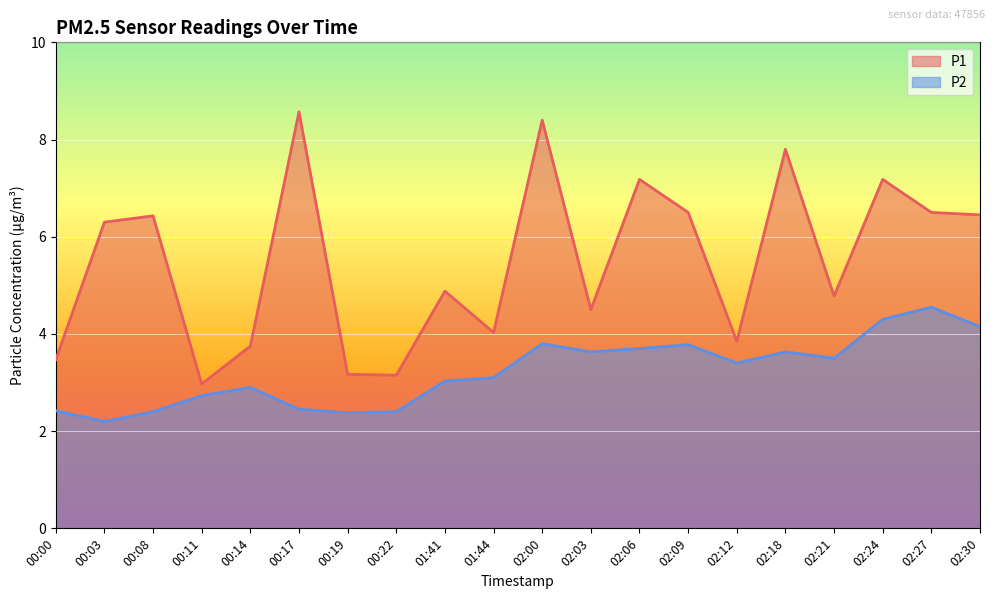

Which series has the largest total across all categories?

P1